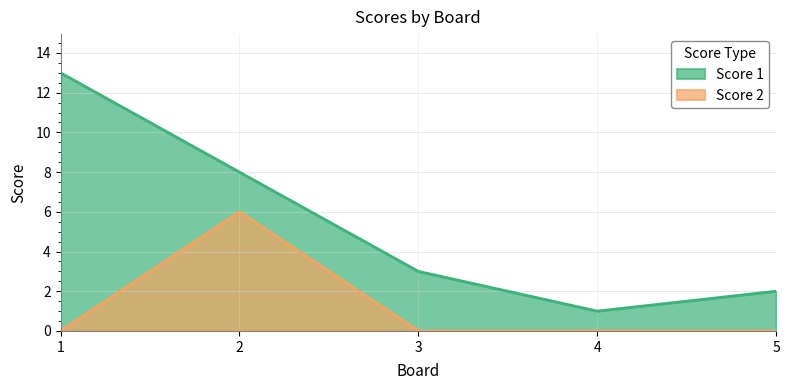

Is it true that Score 1 equals 17 at 1?

False